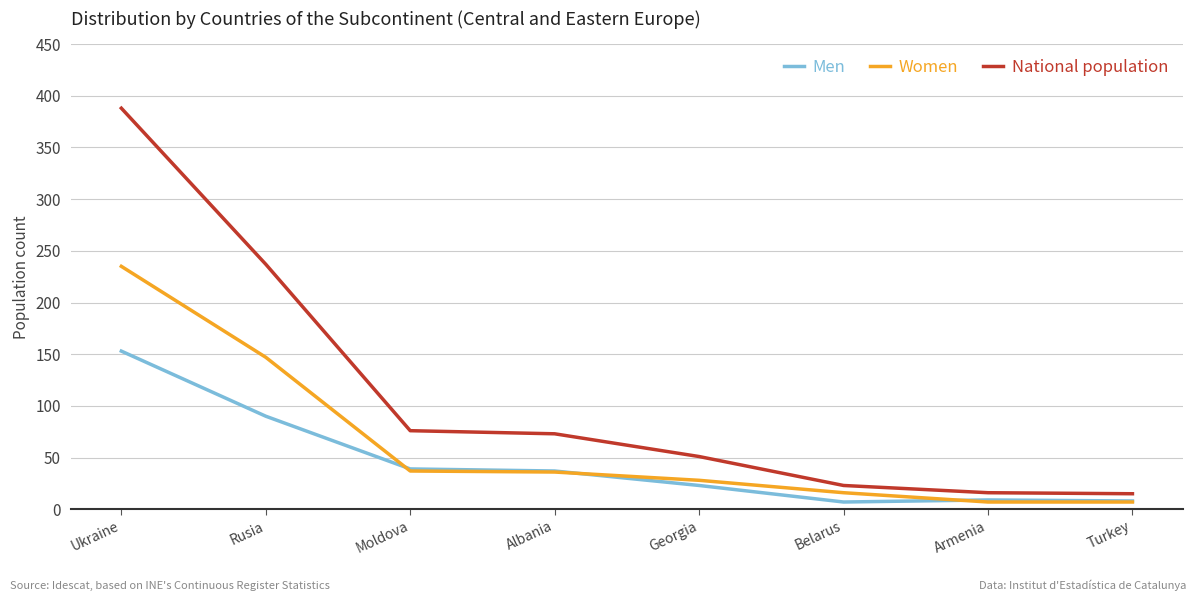

At which label does Women reach its peak?

Ukraine